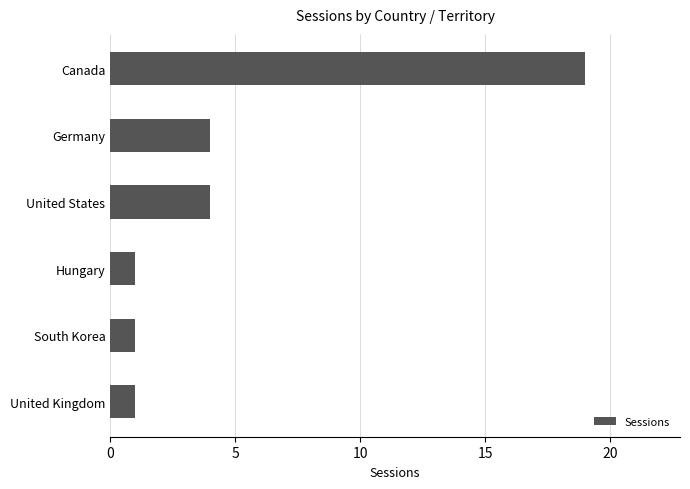

What is the ratio of the value at Germany to the value at United Kingdom?

4.0